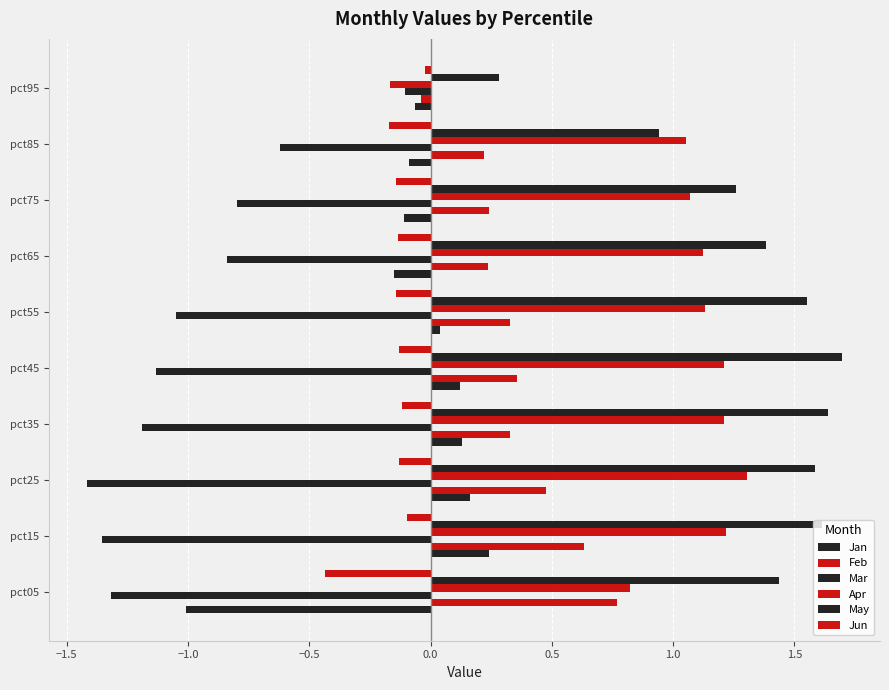

Which series has the largest total across all categories?

May